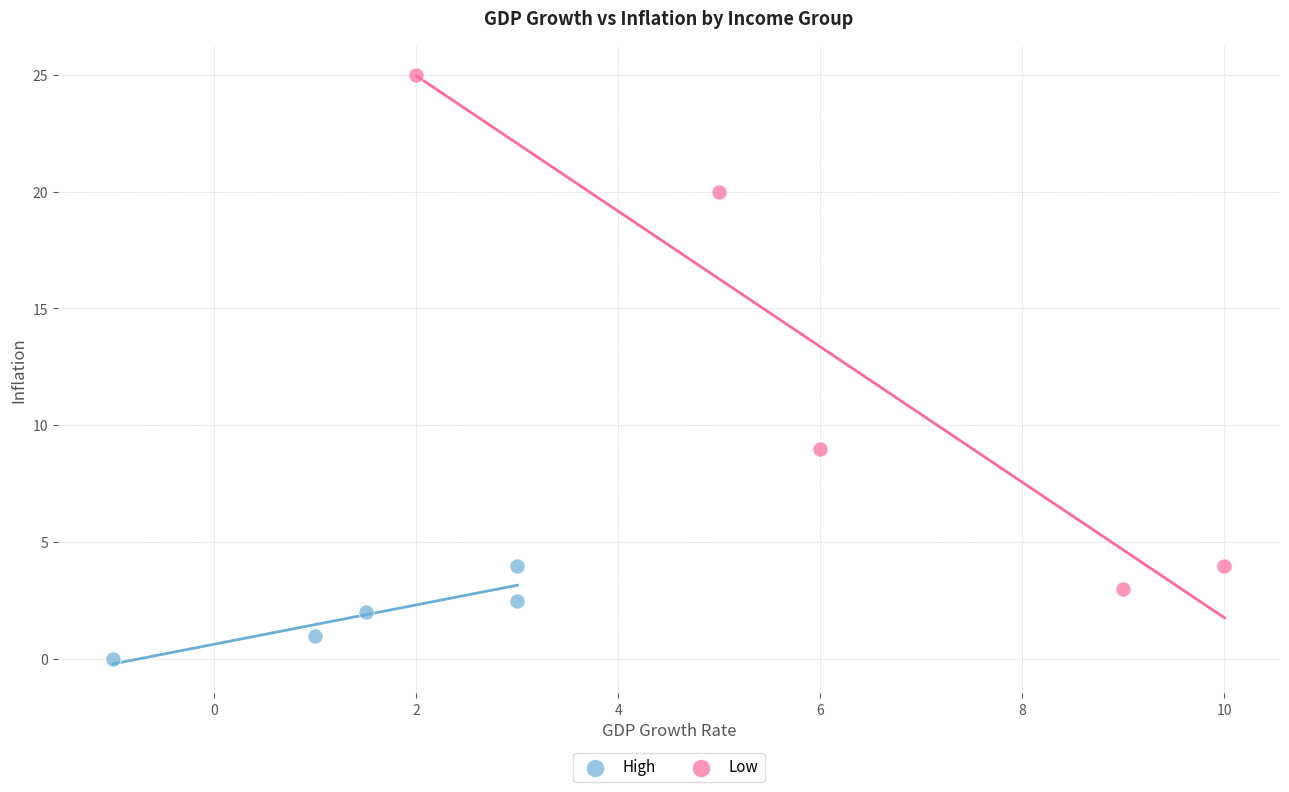

Which series reaches the maximum Y coordinate?

Low